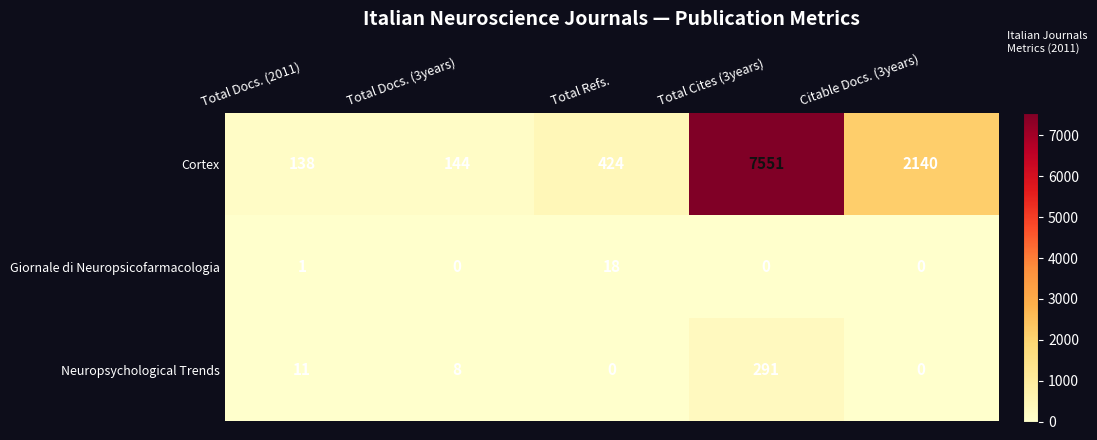

Rank the series by their maximum value, from highest to lowest.

Cortex, Neuropsychological Trends, Giornale di Neuropsicofarmacologia